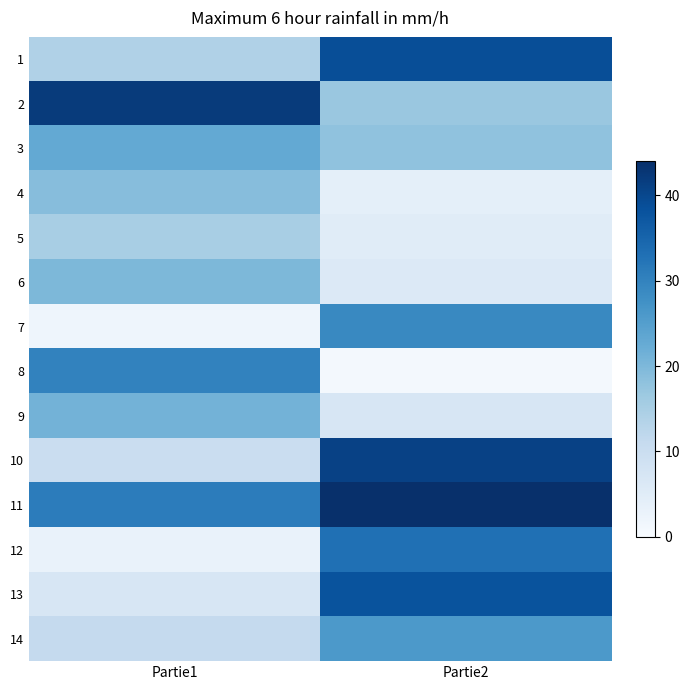

How many data points does each series have?

2